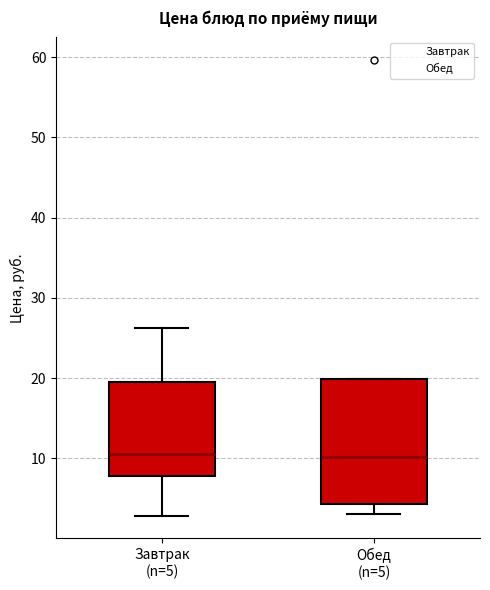

Which box is the tallest, from its lower edge to its upper edge?

Обед (n=5)